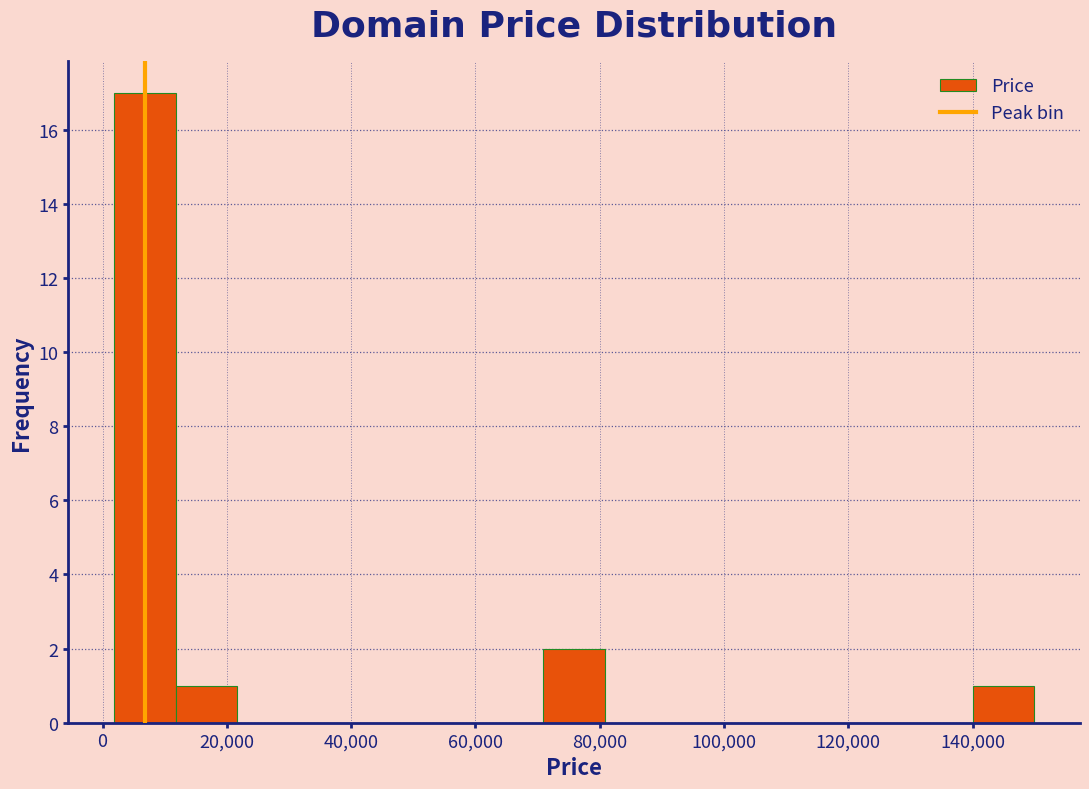

Reading left to right, list every bar in this chart as the range it spans on the x-axis followed by its height. Neither the bar edges nor the heights are printed on the chart, so give them approximately, as read against the axes.

2000 to 12000: 17
12000 to 22000: 1
22000 to 32000: 0
32000 to 42000: 0
42000 to 52000: 0
52000 to 62000: 0
62000 to 70000: 0
70000 to 80000: 2
80000 to 90000: 0
90000 to 100000: 0
100000 to 110000: 0
110000 to 120000: 0
120000 to 130000: 0
130000 to 140000: 0
140000 to 150000: 1